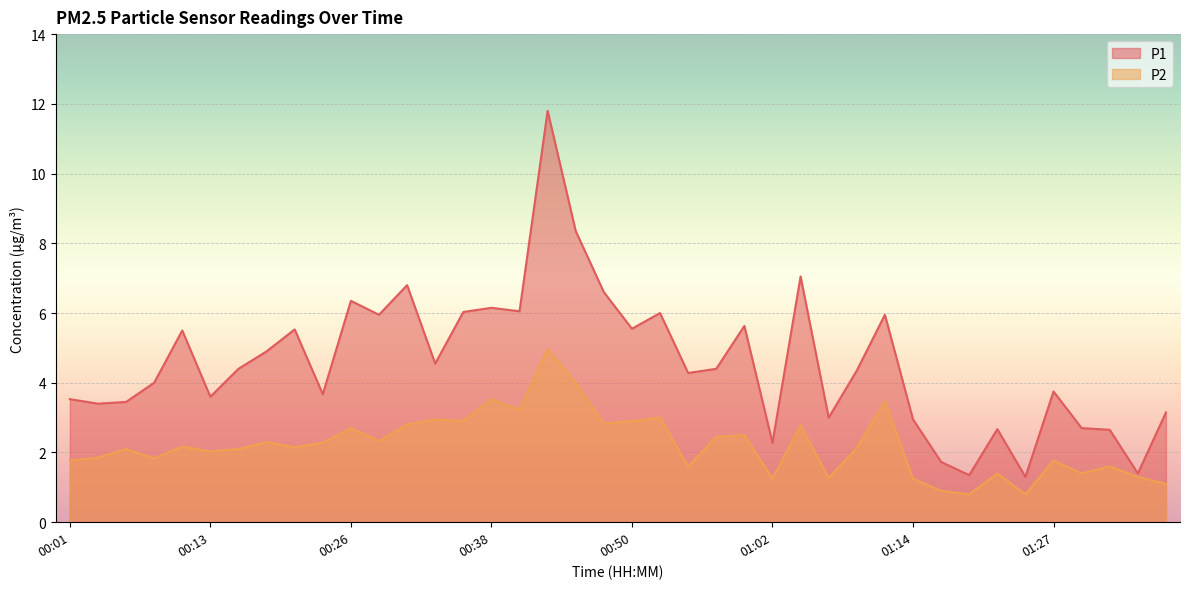

How many series are shown in this chart?

2